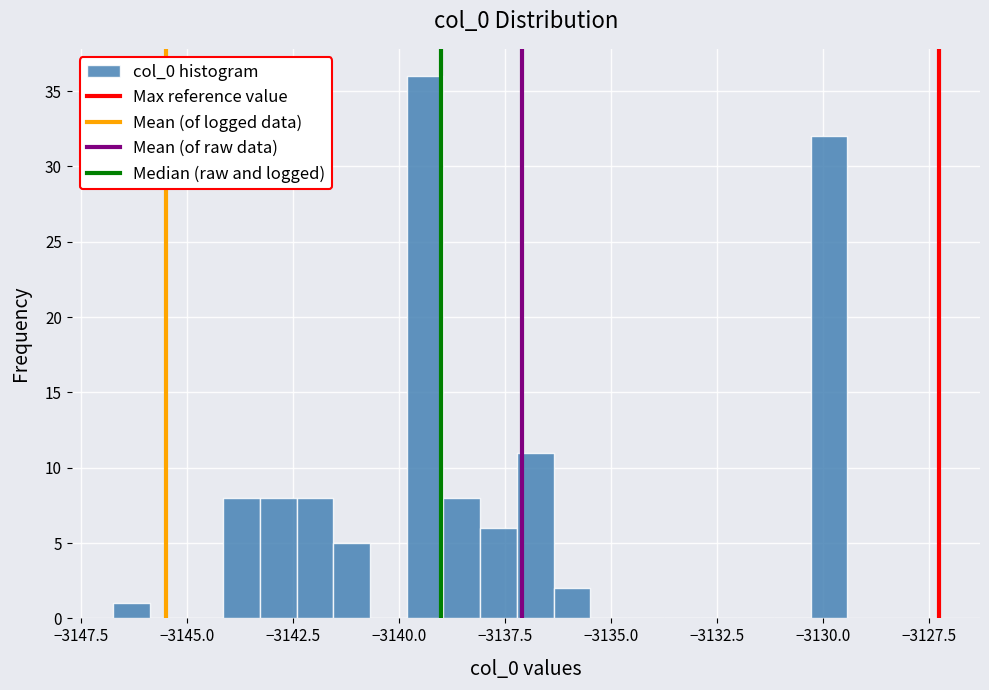

Around what value on the x-axis is the tallest bar? Give the approximate position of its centre, as read against the axis.

-3139.5